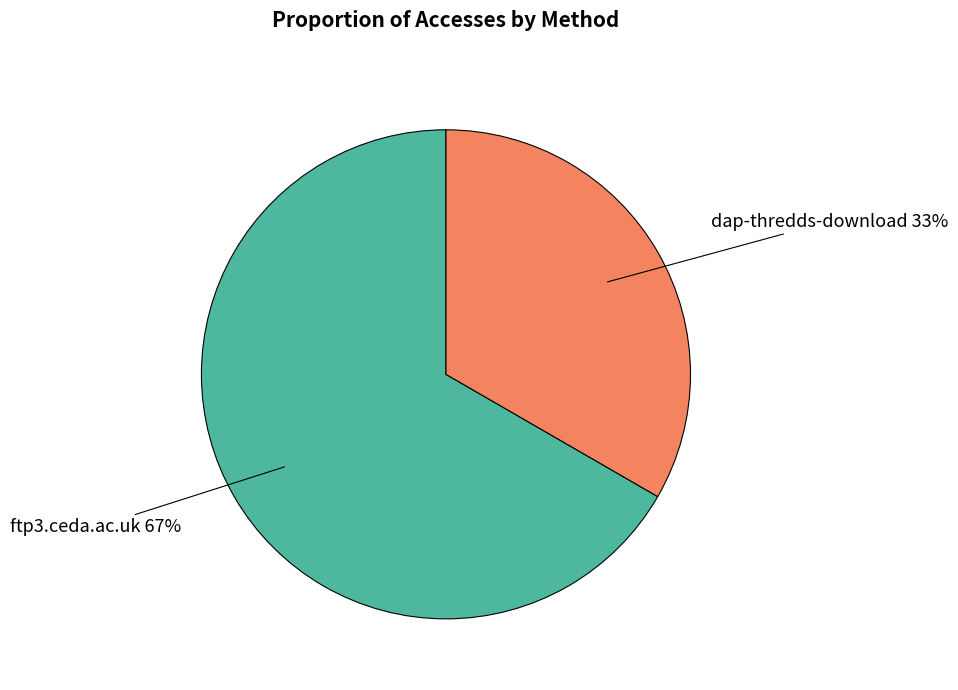

How many slices are in this pie chart?

2